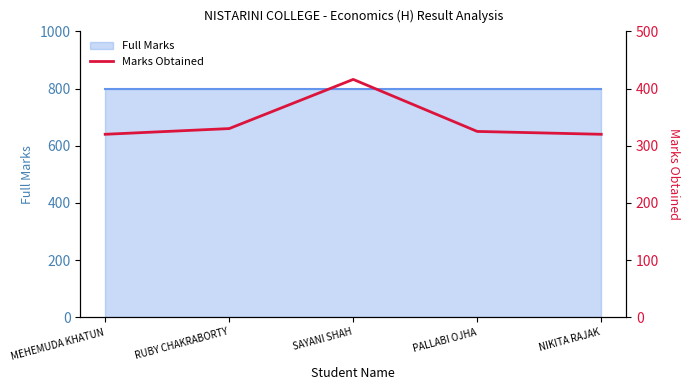

What is the sum of all values?

1711